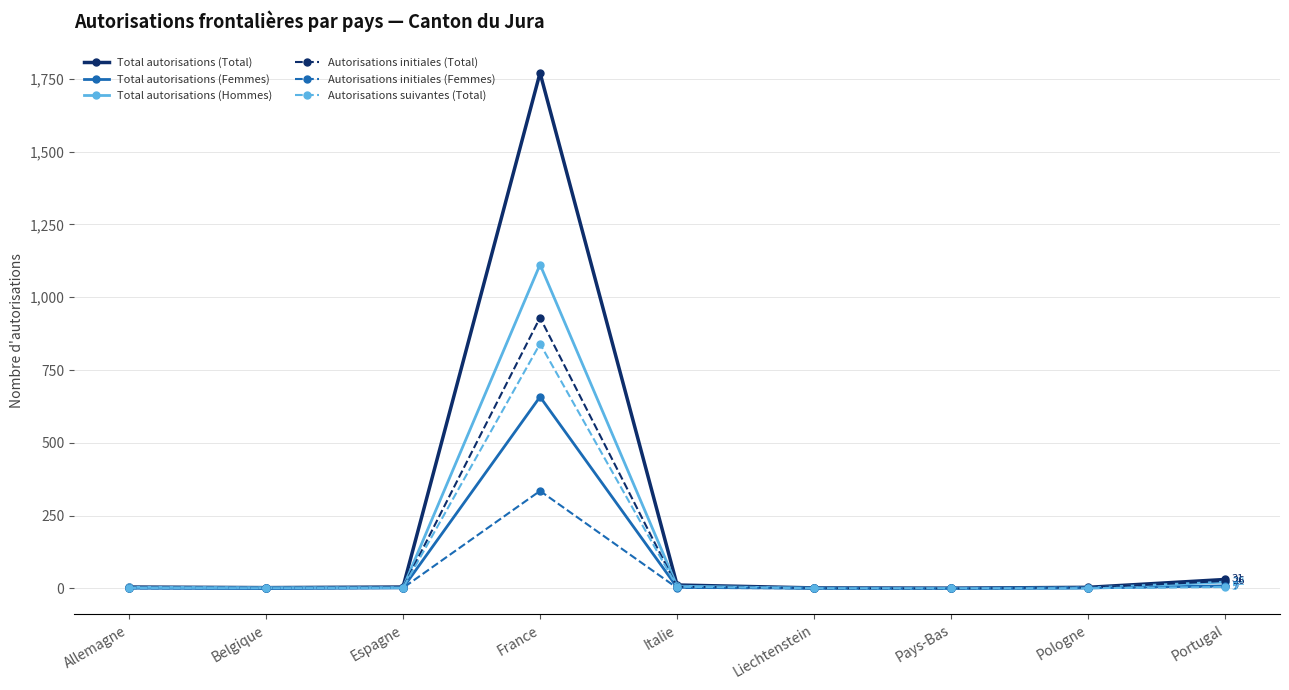

What are all the series names shown in the legend?

Total autorisations (Total), Total autorisations (Femmes), Total autorisations (Hommes), Autorisations initiales (Total), Autorisations initiales (Femmes), Autorisations suivantes (Total)